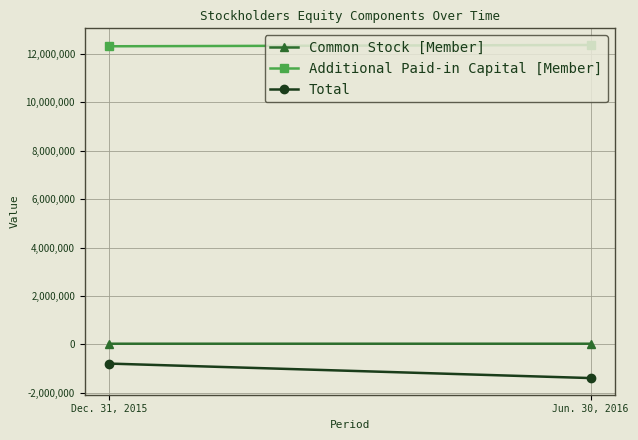

List the series in order of their peak value, highest first.

Additional Paid-in Capital [Member], Common Stock [Member], Total